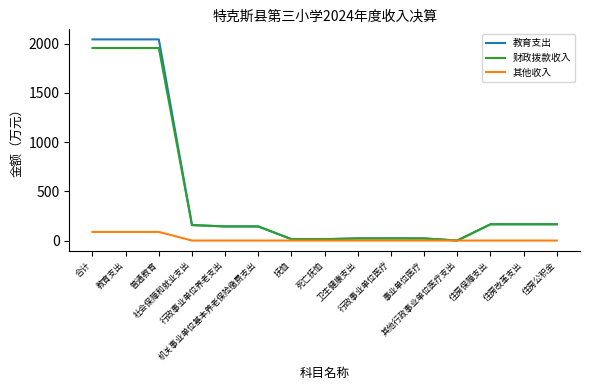

What is the greatest value displayed?

2043.2